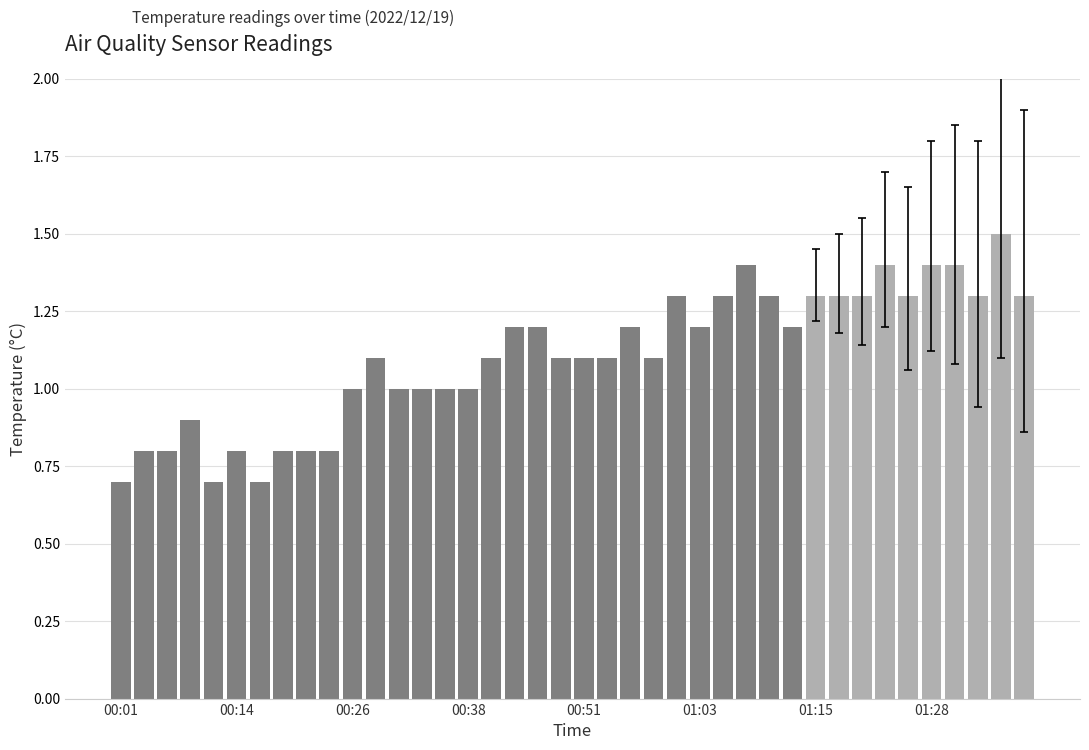

What is the average value?

1.1